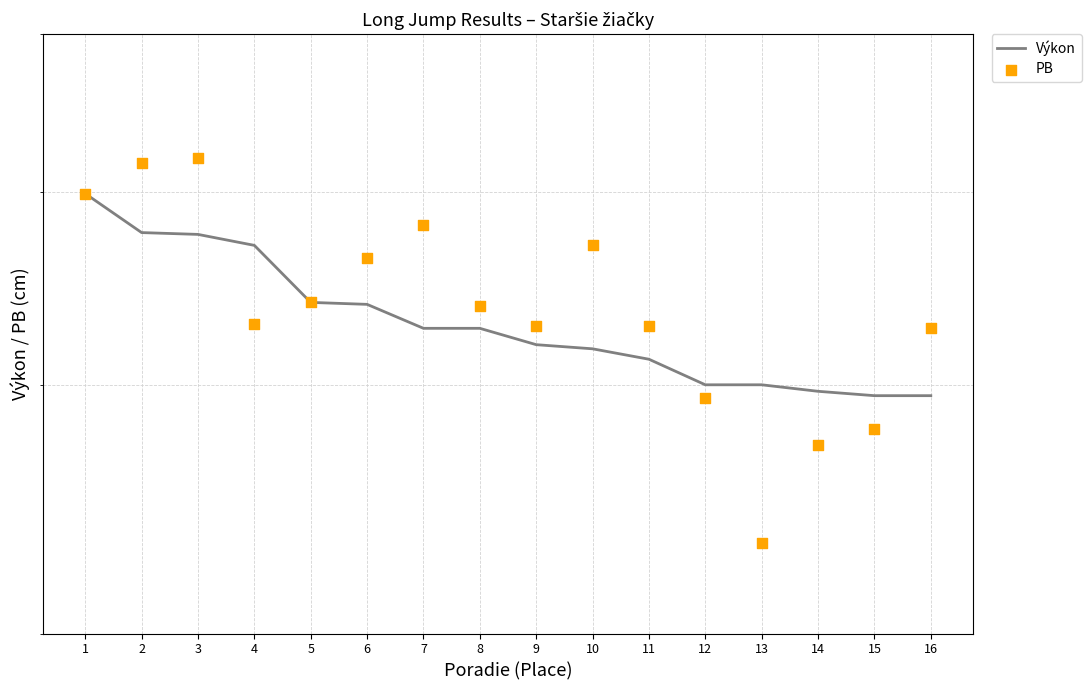

At which category is the sum across all series the highest?

1